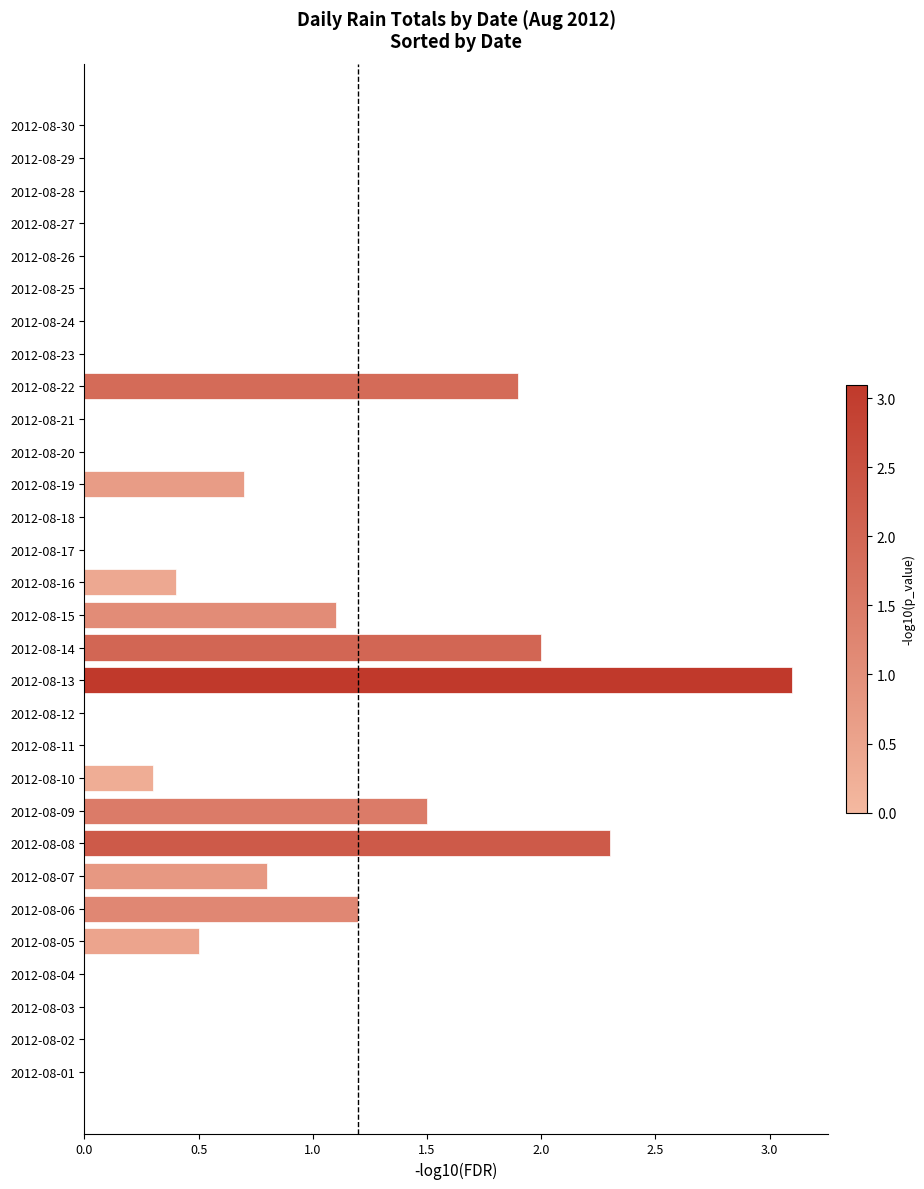

The value at 2012-08-03 is 1.4. True or false?

False